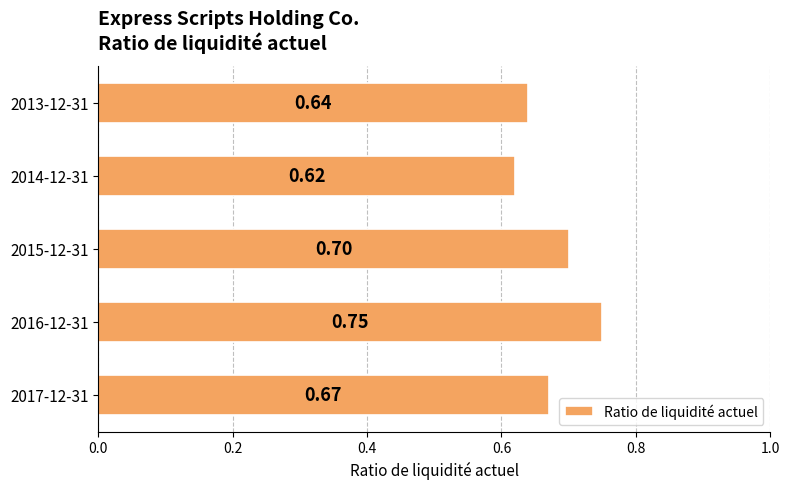

Count the values in the range 0 to 1.

5